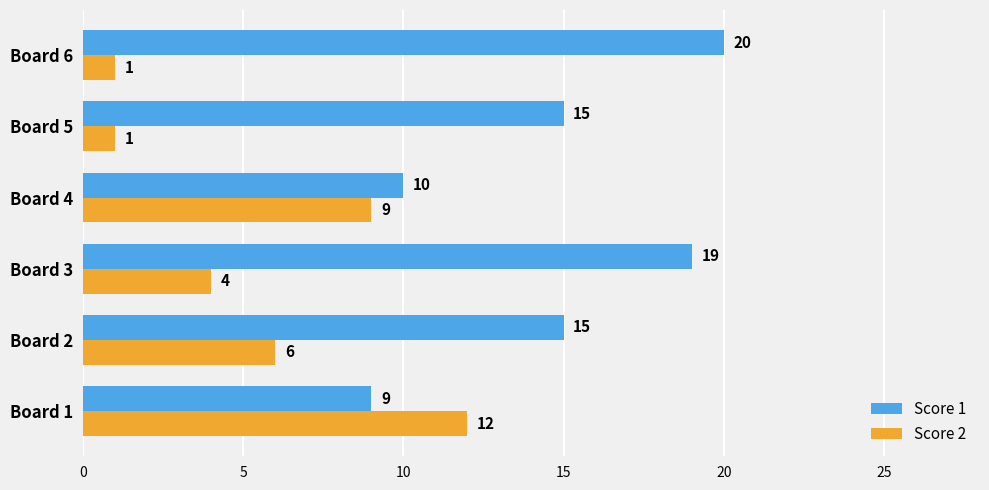

Which series changed the most between Board 1 and Board 4?

Score 2